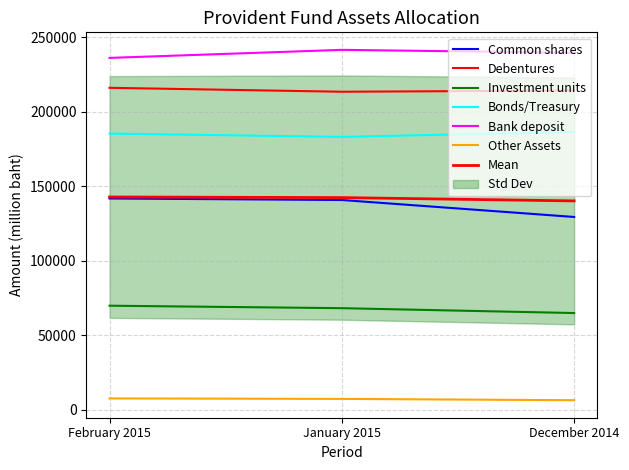

Which series has the largest range (max minus min)?

Common shares